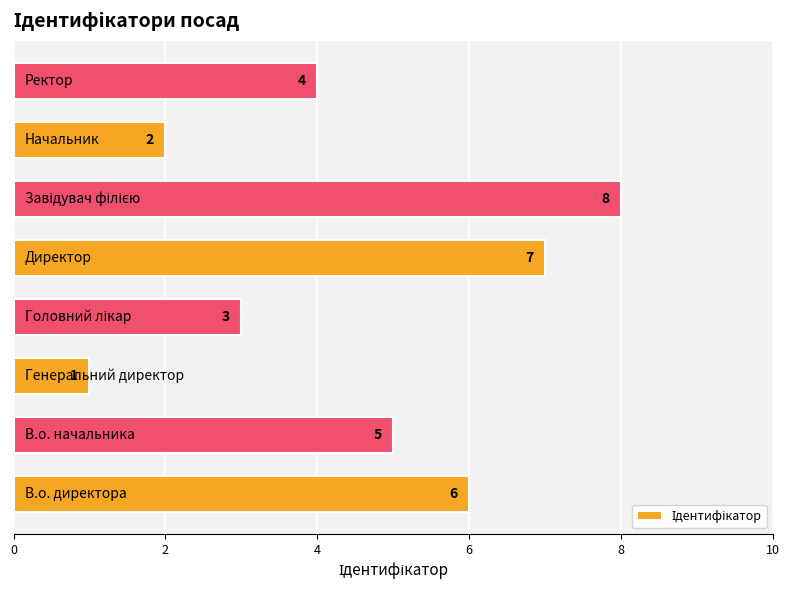

Reading top to bottom, what are all the values shown in this chart?

4	2	8	7	3	1	5	6